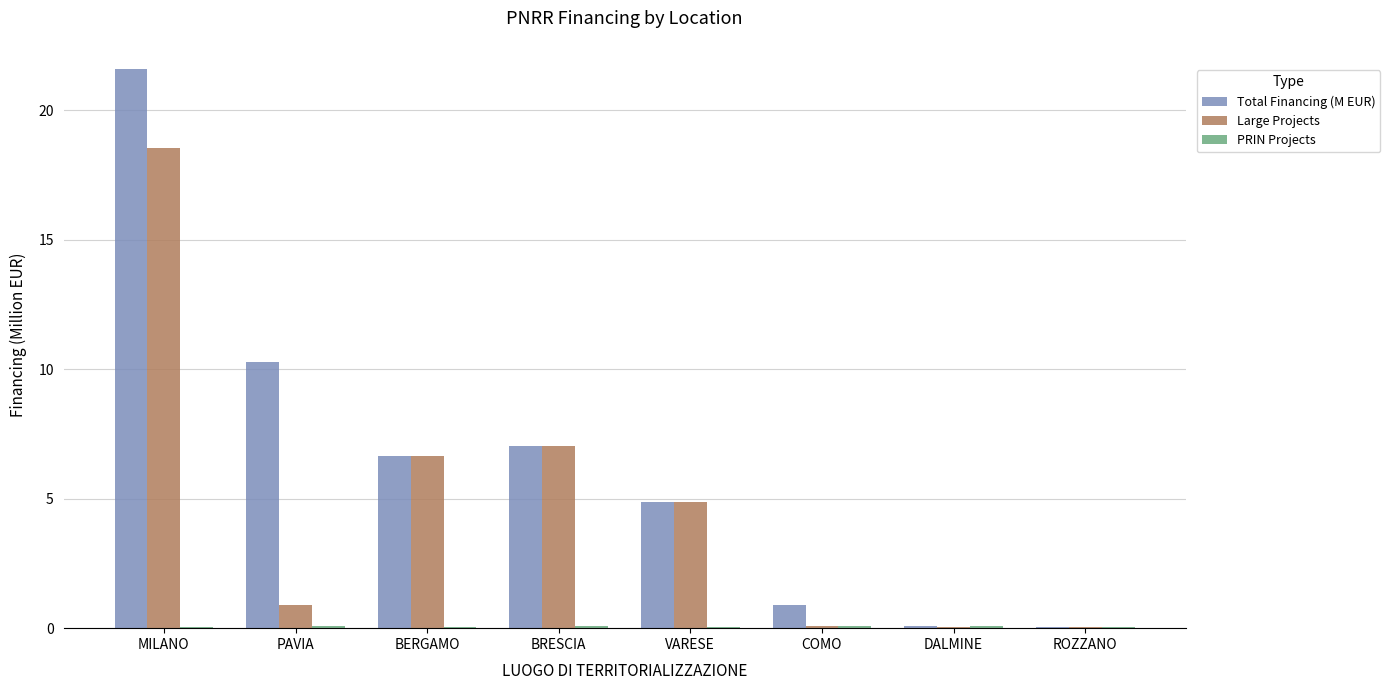

What is the sum of all Large Projects values?

38.2